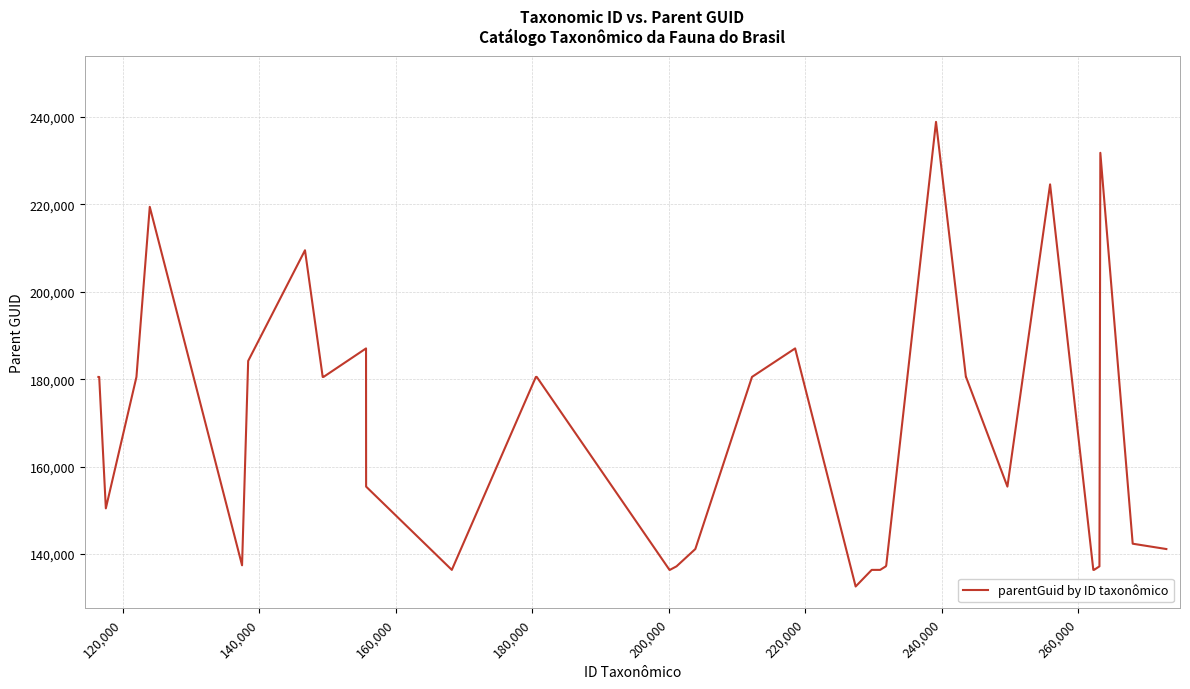

What is the difference between the maximum and minimum values?

106267